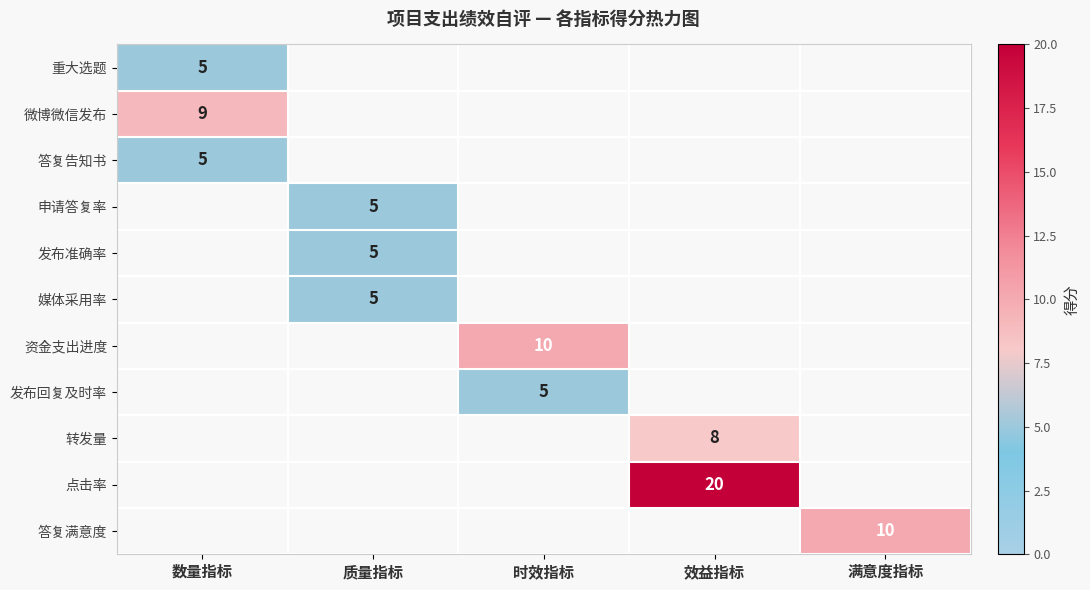

The value of 点击率 at 效益指标 is 20. True or false?

True